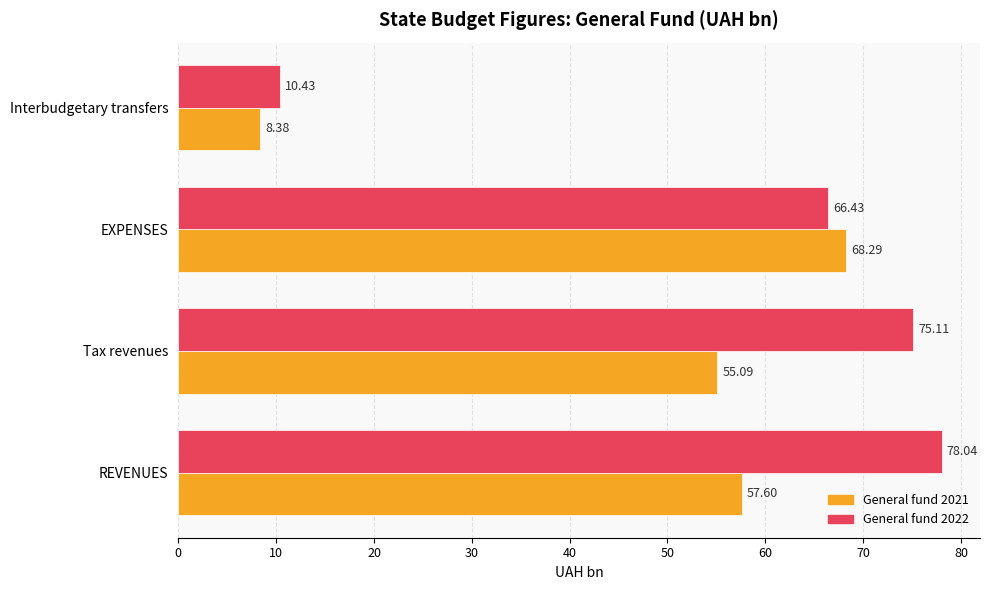

Which series changed the most between REVENUES and Tax revenues?

General fund 2022